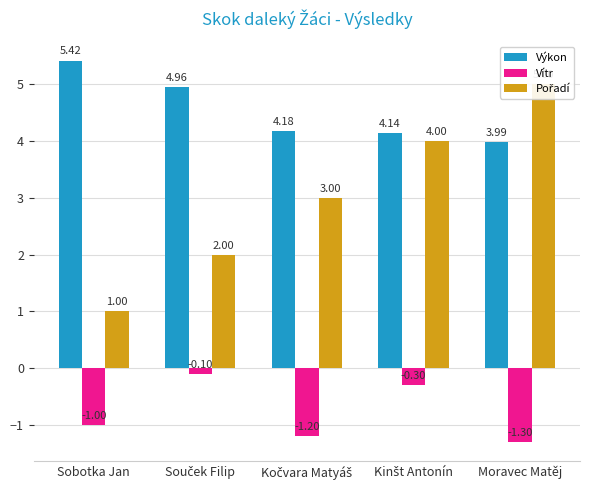

At how many categories does at least one series exceed 4?

5